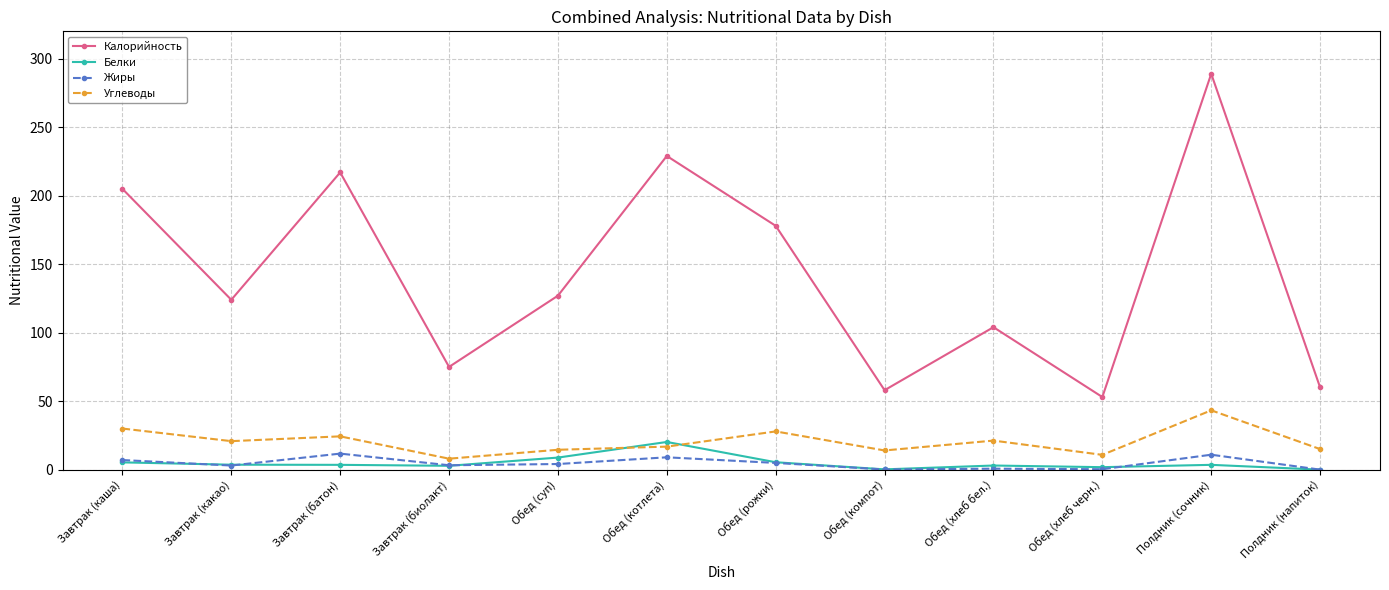

What is the minimum value for Углеводы?

8.0